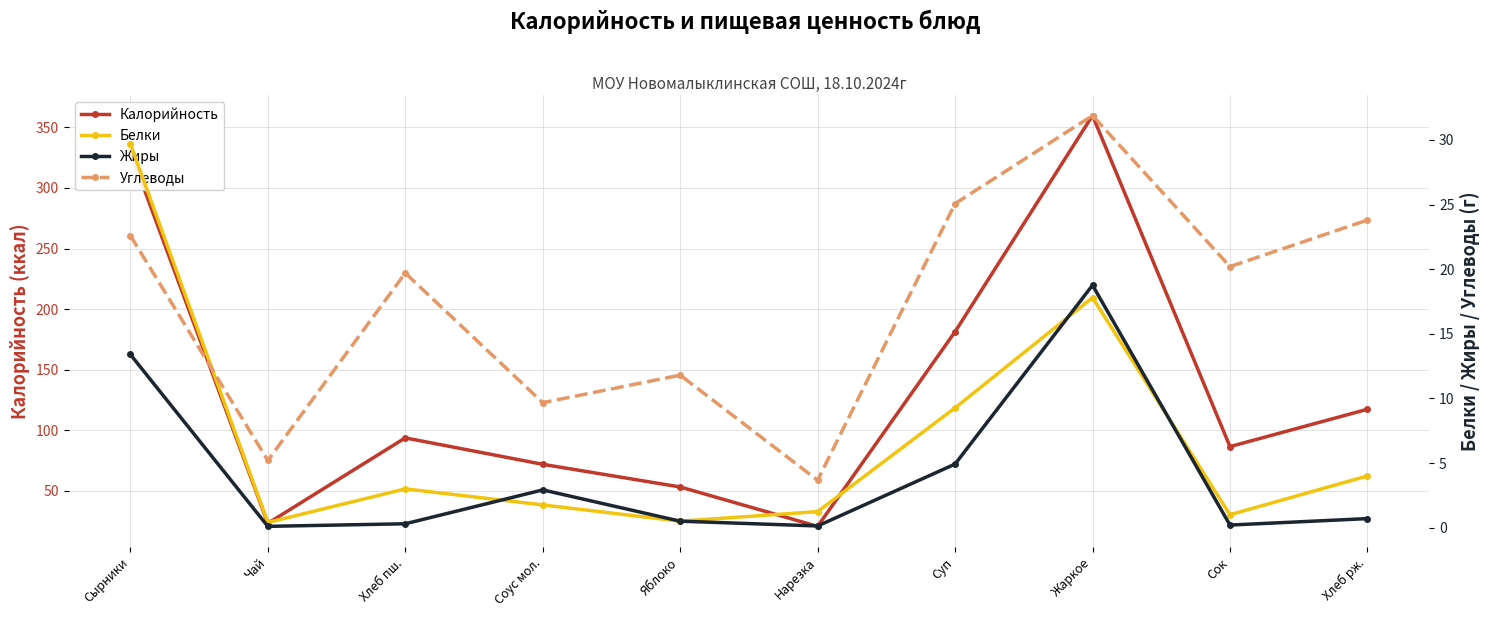

What is the label of the 10th point from the left?

Хлеб рж.